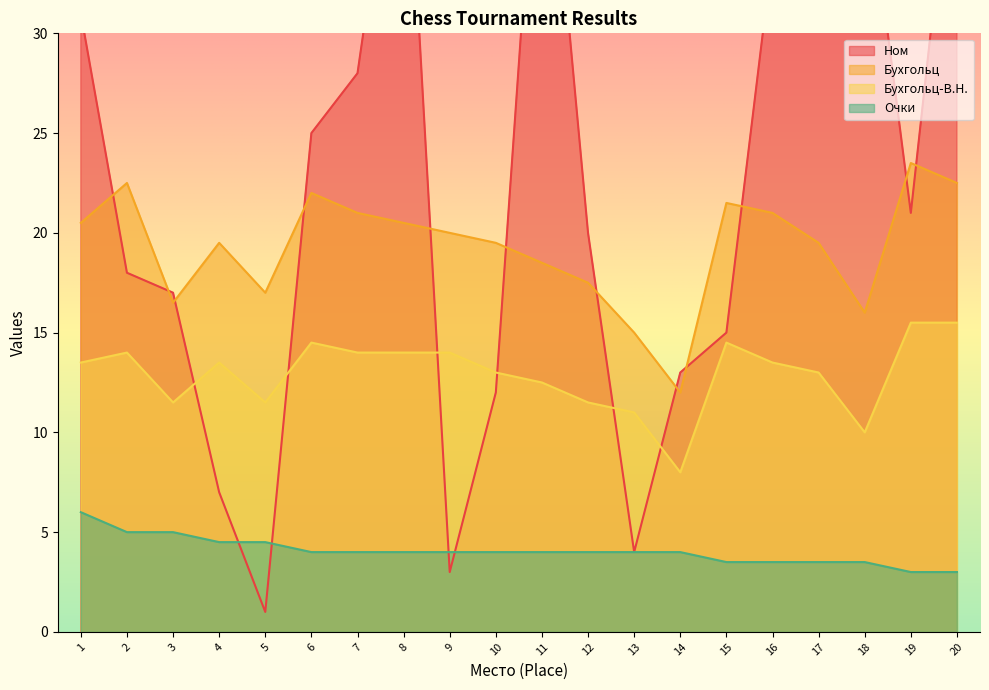

At which label does Ном reach its peak?

11